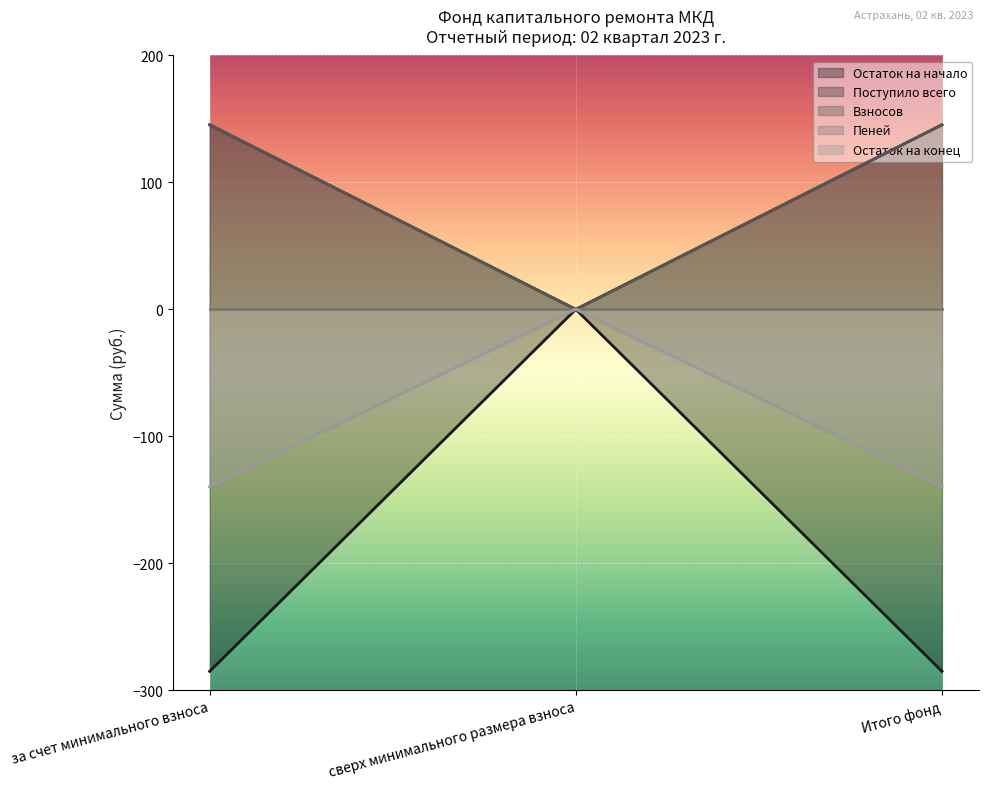

What is the maximum value shown in the chart?

145.4